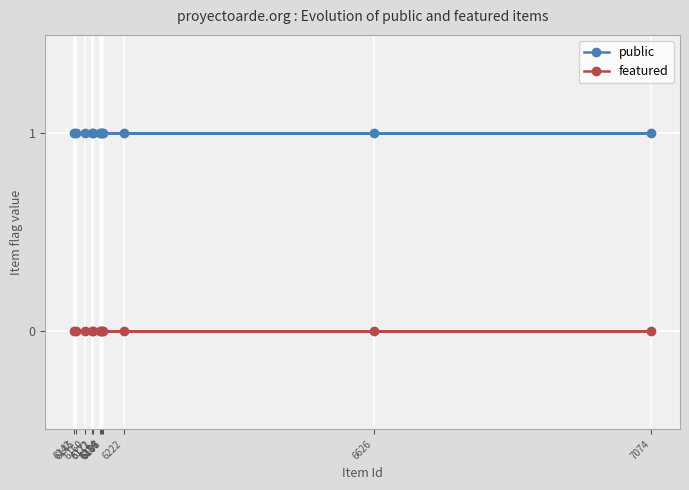

Which series has the widest spread of values?

public